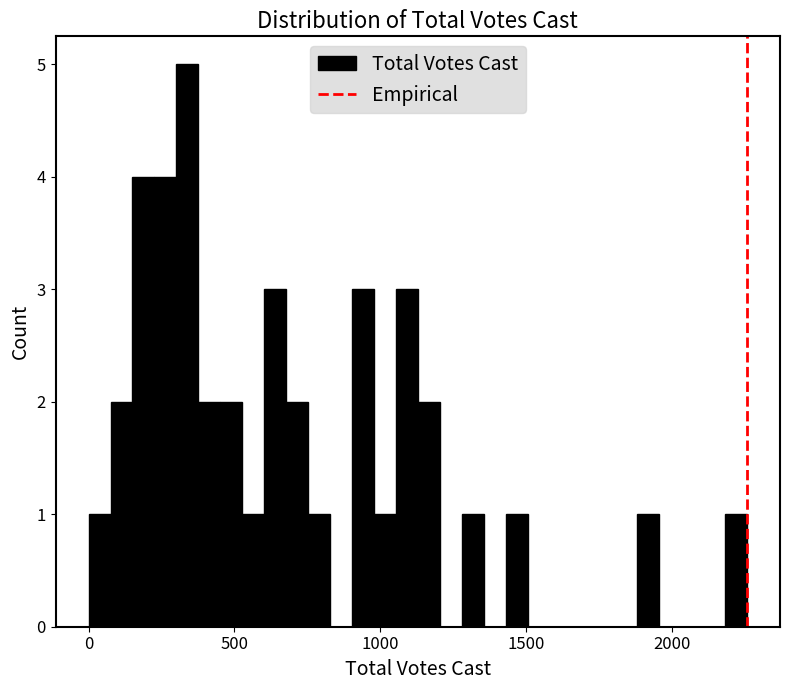

Around what value on the x-axis is the tallest bar? Give the approximate position of its centre, as read against the axis.

350